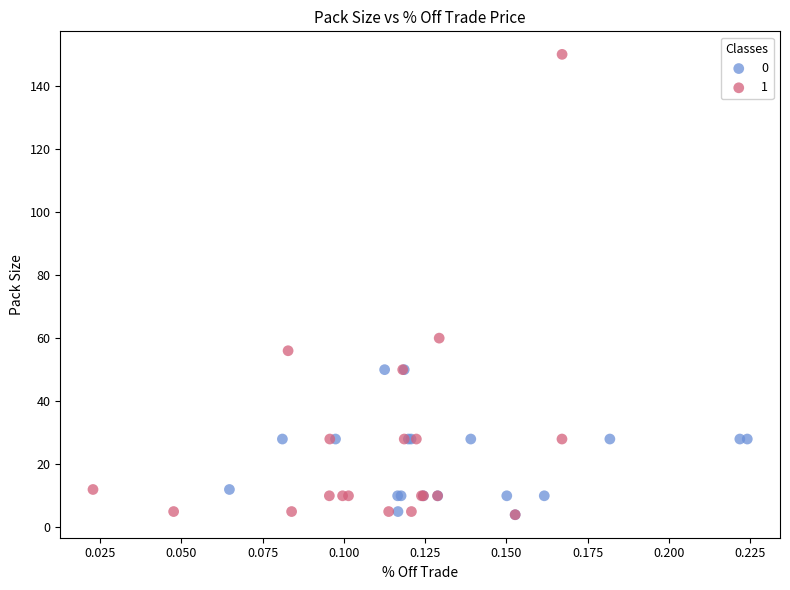

What are all the series names shown in the legend?

0, 1